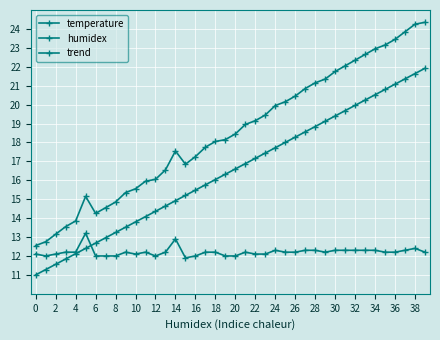

How many lines are shown in the chart?

3